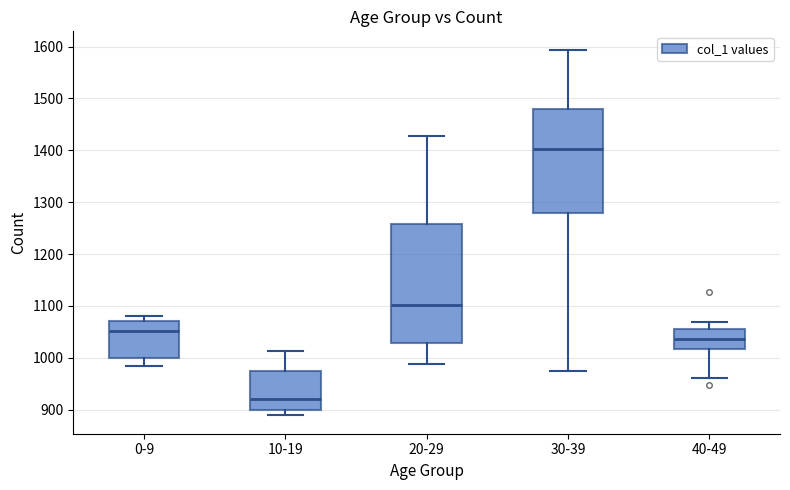

Comparing the boxes themselves (not the whiskers), which one is the tallest?

20-29